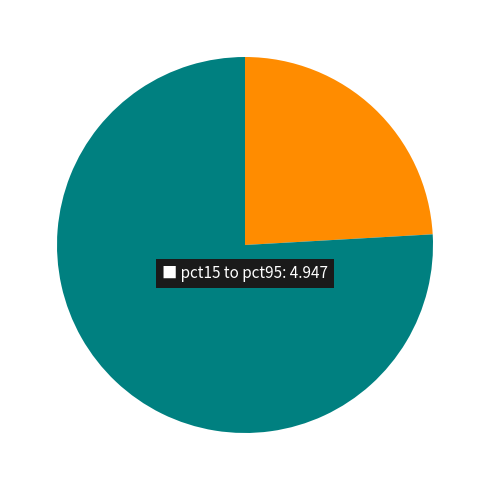

Is there any slice that represents more than half of the pie?

Yes